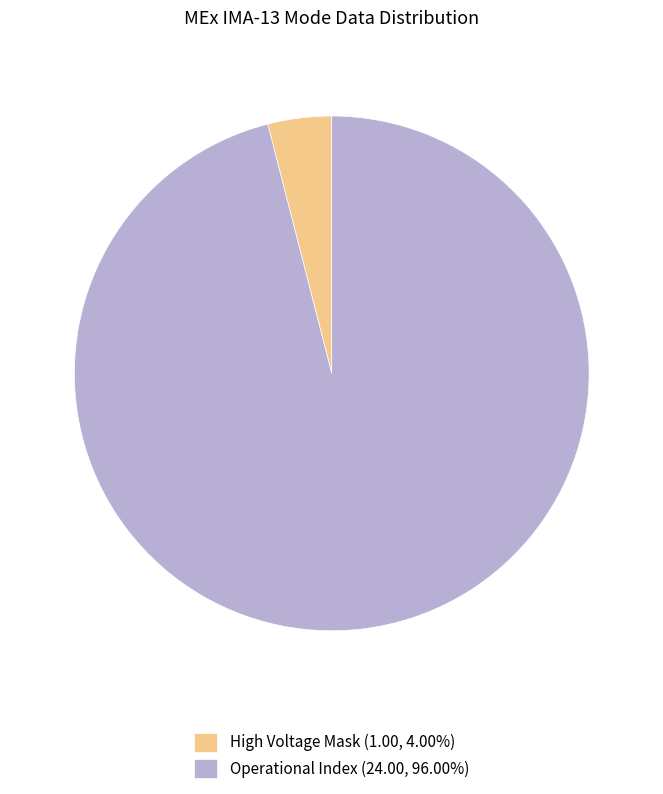

Does Operational Index (24.00, 96.00%) represent more than half of the total?

Yes